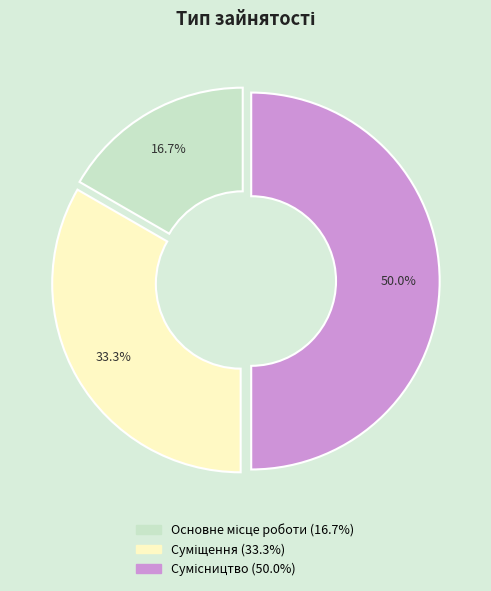

How many slices are in this pie chart?

3